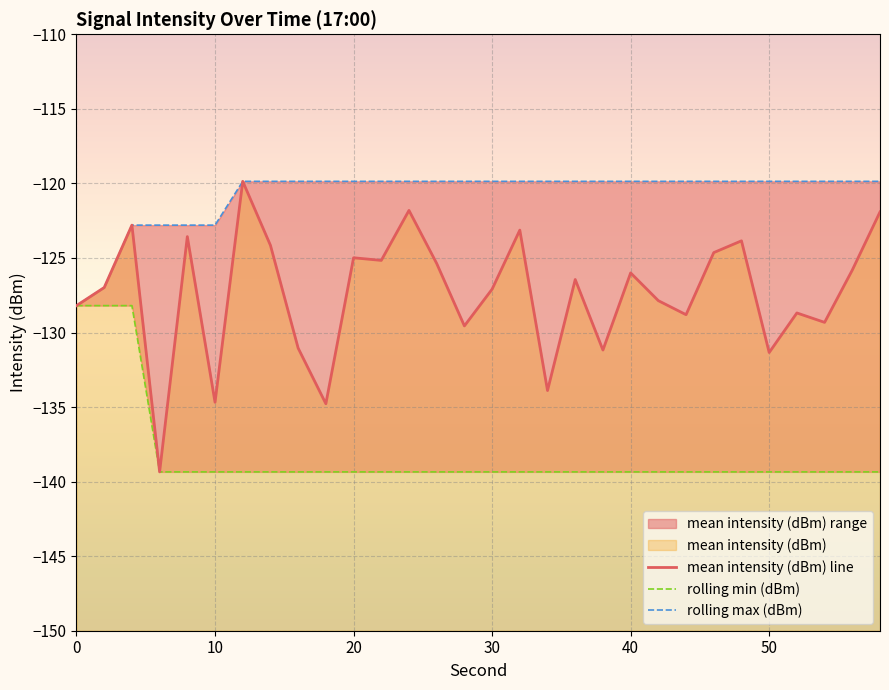

True or false: rolling min (dBm) and rolling max (dBm) cross at least once.

False